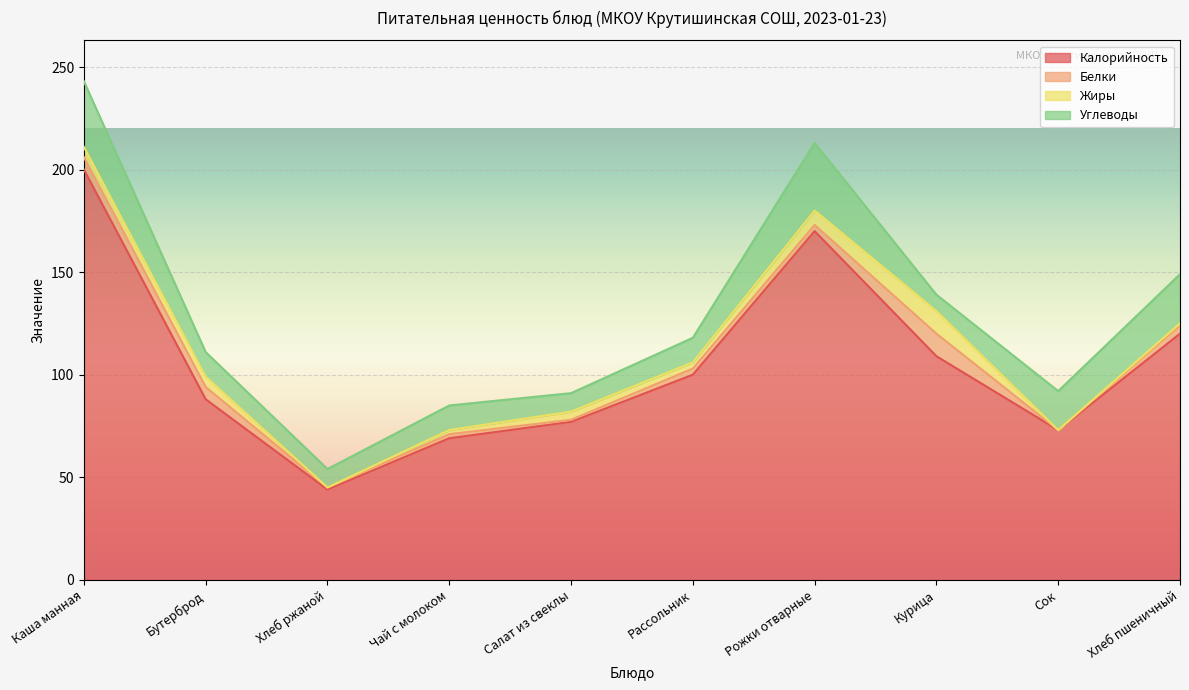

Read the Жиры value at Бутерброд, to the nearest 5.

5